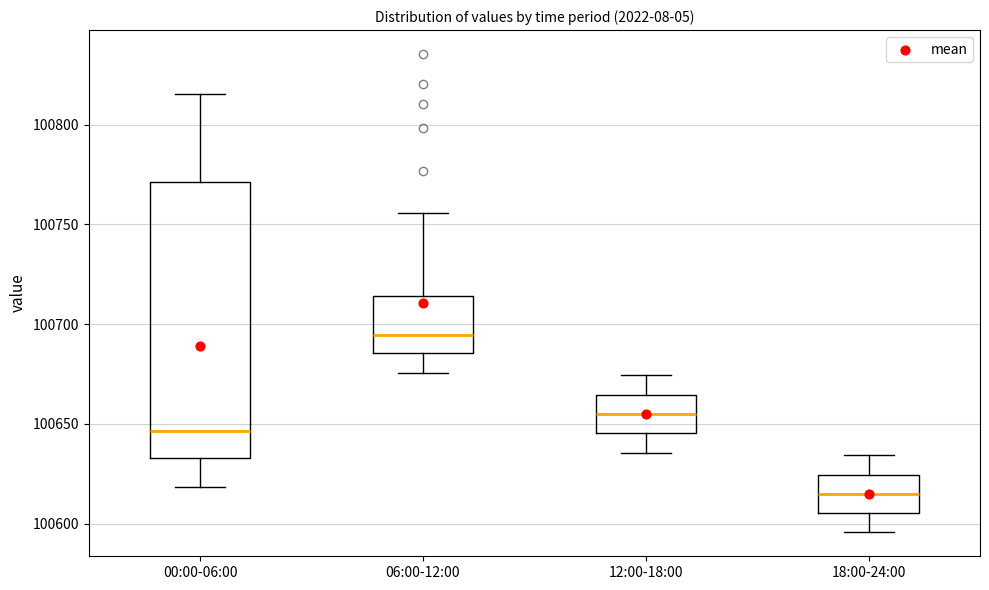

Where does the lower whisker of the box for 00:00-06:00 end on the y-axis? The values are not printed on the chart, so give them approximately, as read against the axis.

100620